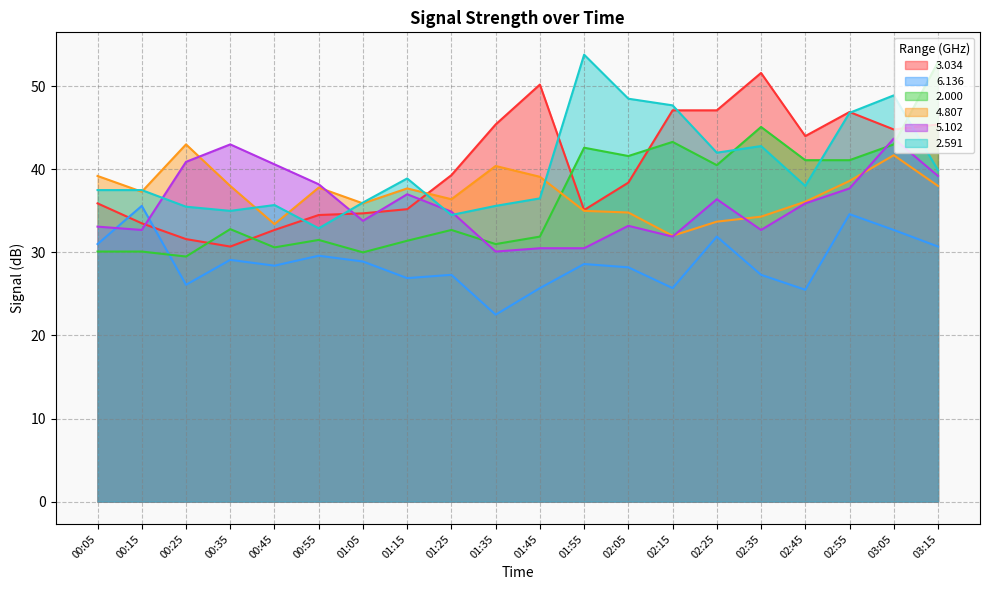

Reading right to left, extract all data points from this chart.

3.034: 45.4	44.8	46.9	44.0	51.6	47.1	47.1	38.4	35.1	50.2	45.4	39.3	35.2	34.7	34.5	32.7	30.7	31.6	33.5	35.9
6.136: 30.7	32.7	34.6	25.5	27.3	31.9	25.7	28.2	28.6	25.7	22.5	27.3	26.9	28.9	29.6	28.4	29.1	26.1	35.6	31.0
2.000: 52.9	43.0	41.1	41.1	45.1	40.5	43.3	41.6	42.6	31.9	31.0	32.7	31.4	30.0	31.5	30.6	32.8	29.5	30.1	30.1
4.807: 38.0	41.7	38.6	36.1	34.3	33.7	32.0	34.8	35.0	39.1	40.4	36.4	37.7	35.9	37.8	33.4	38.0	43.0	37.3	39.2
5.102: 39.2	43.7	37.7	35.9	32.7	36.4	31.9	33.2	30.5	30.5	30.1	34.9	37.0	33.8	38.2	40.6	43.0	40.9	32.7	33.1
2.591: 39.9	48.9	46.8	38.0	42.8	42.0	47.7	48.5	53.8	36.5	35.6	34.5	38.9	36.0	32.9	35.7	35.0	35.5	37.5	37.5